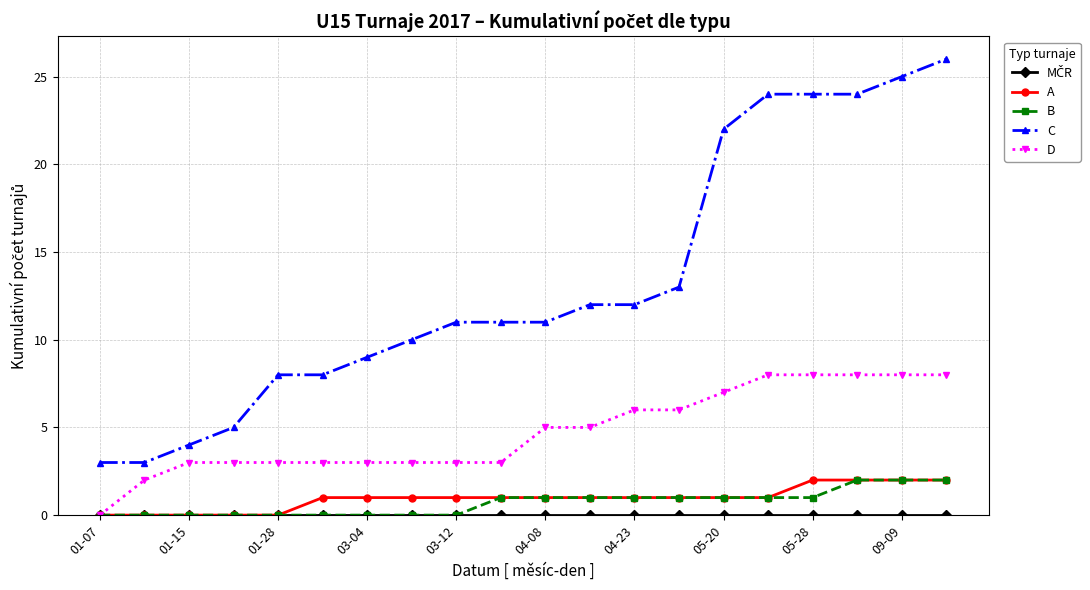

True or false: C and A intersect in this chart.

False